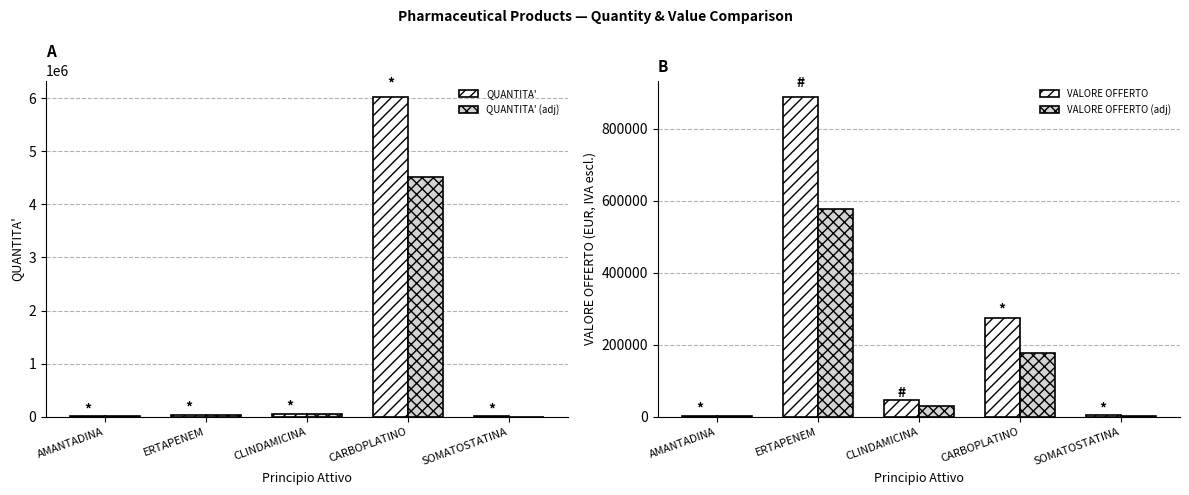

What is the highest value of the VALORE OFFERTO (adj) series?

577980.0